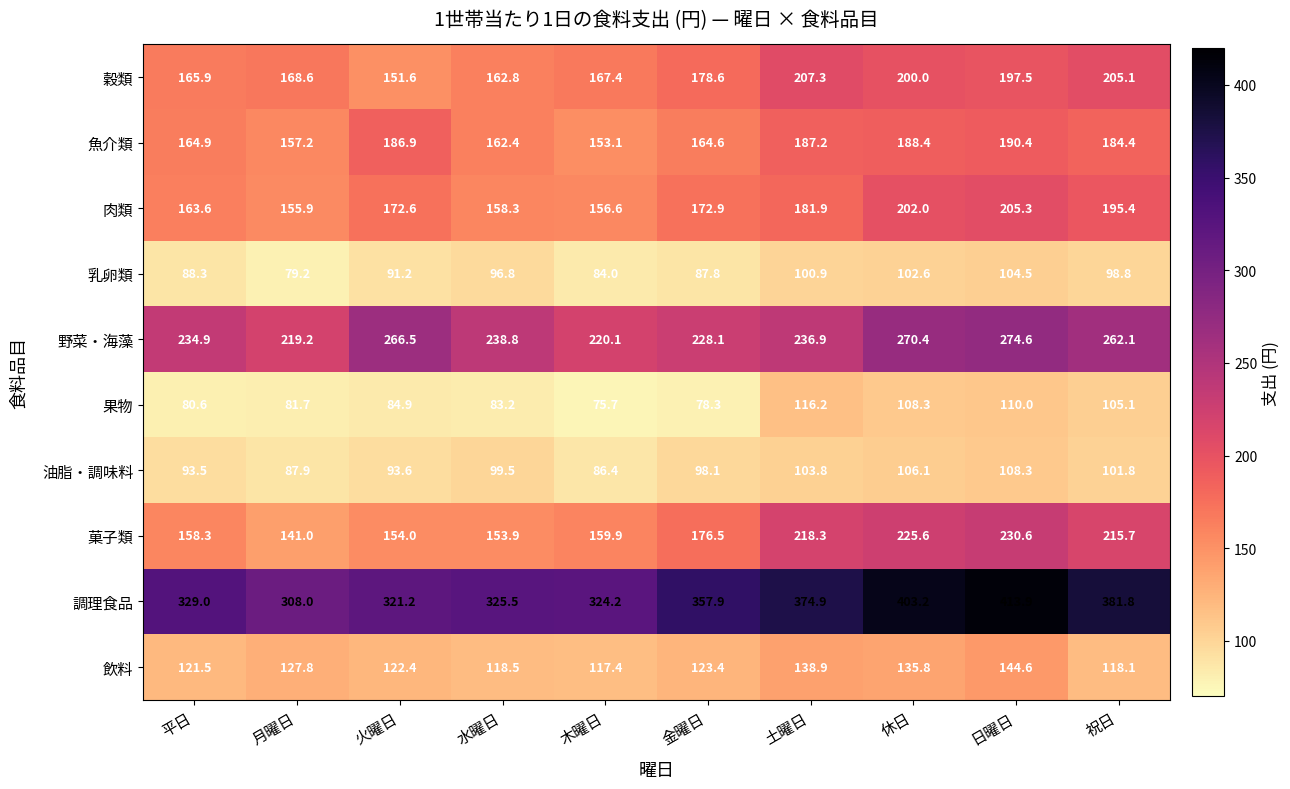

What is the sum of all 乳卵類 values?

934.1